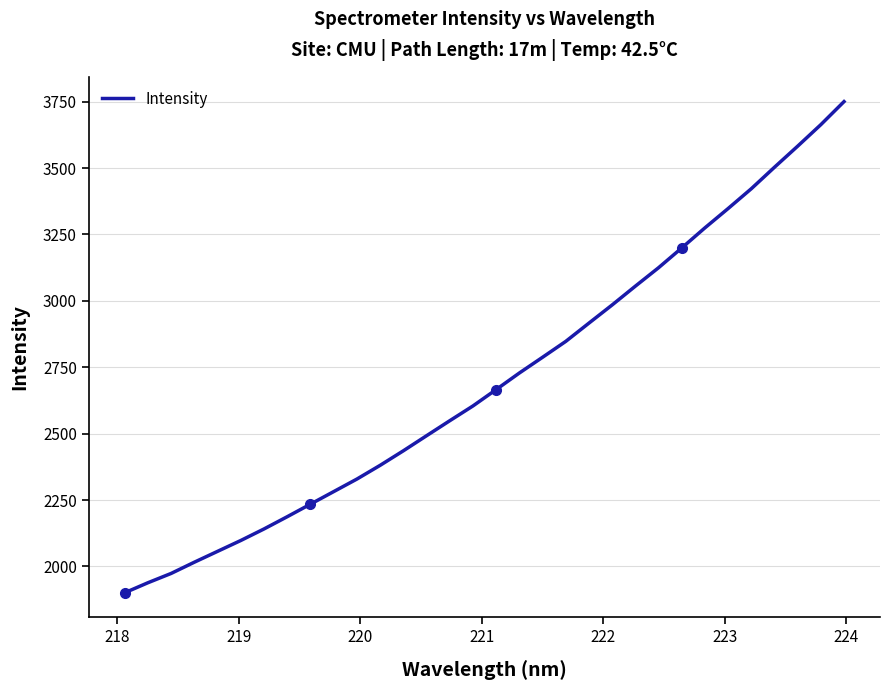

How many categories are shown in the chart?

32